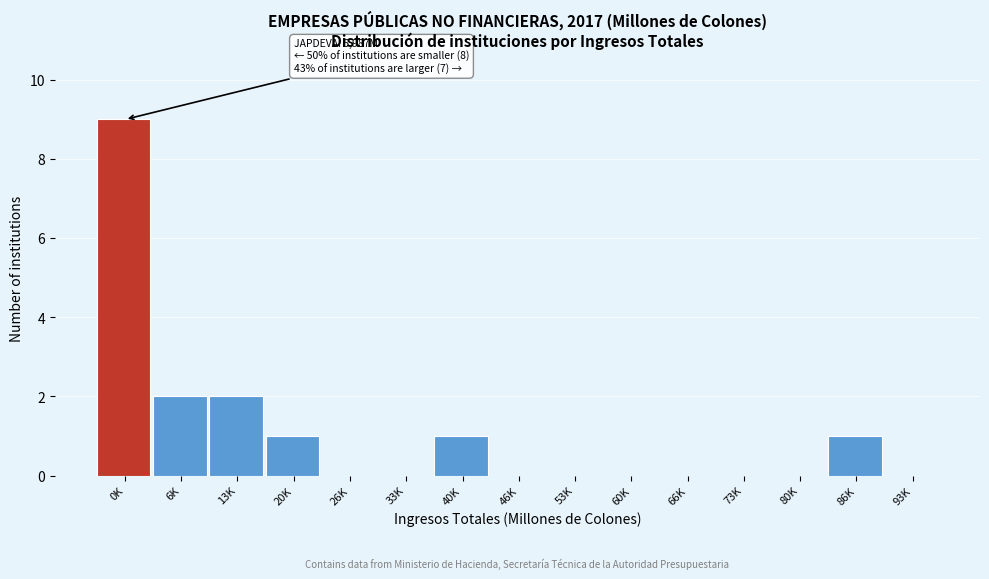

Reading left to right, list all the values displayed in this chart.

0K=9	6K=2	13K=2	20K=1	26K=0	33K=0	40K=1	46K=0	53K=0	60K=0	66K=0	73K=0	80K=0	86K=1	93K=0